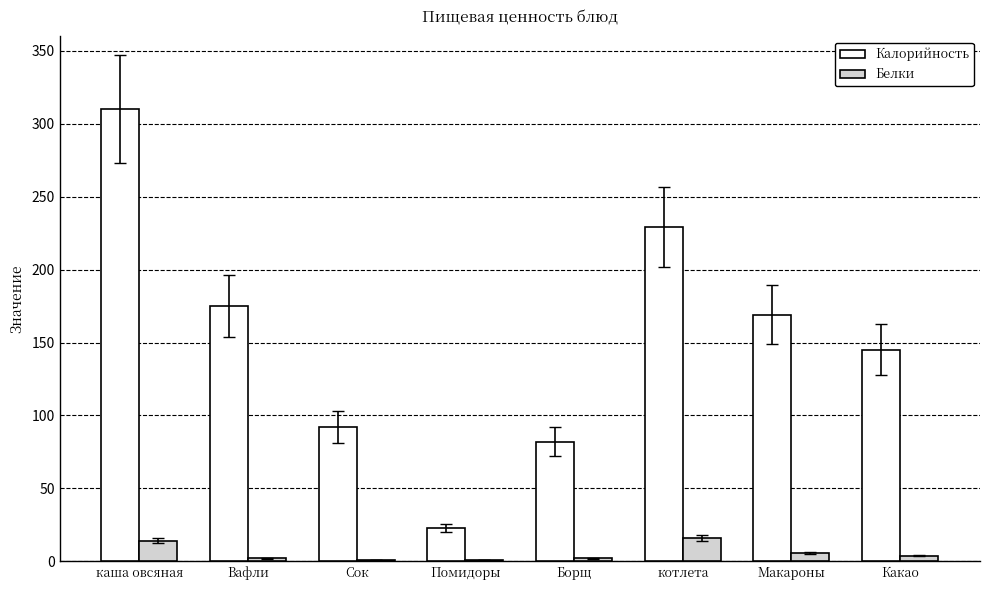

What is the spread (max minus min) of values at Какао?

141